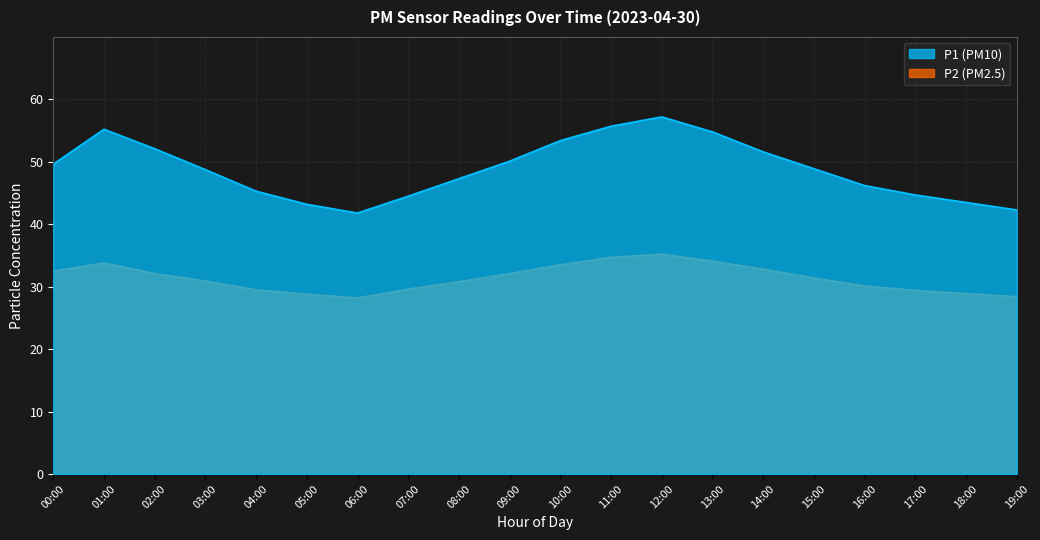

What is the difference between the second highest and second lowest values in the P1 series?

13.4